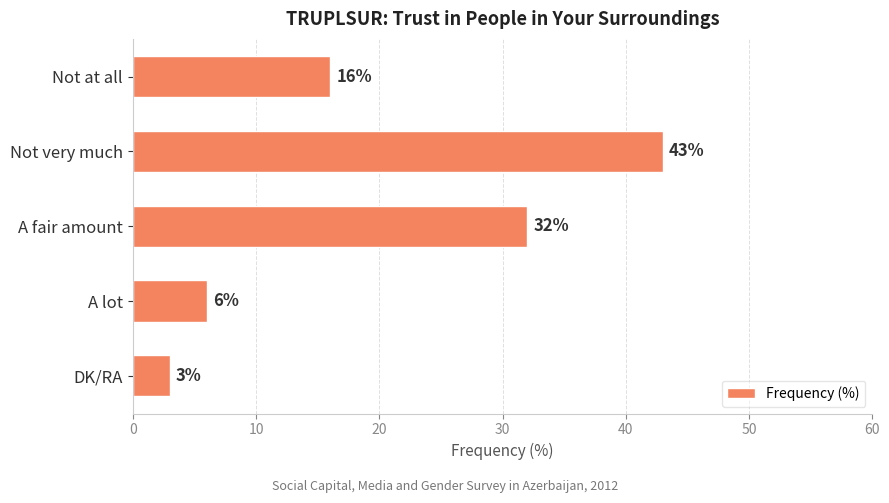

What is the maximum value shown in the chart?

43